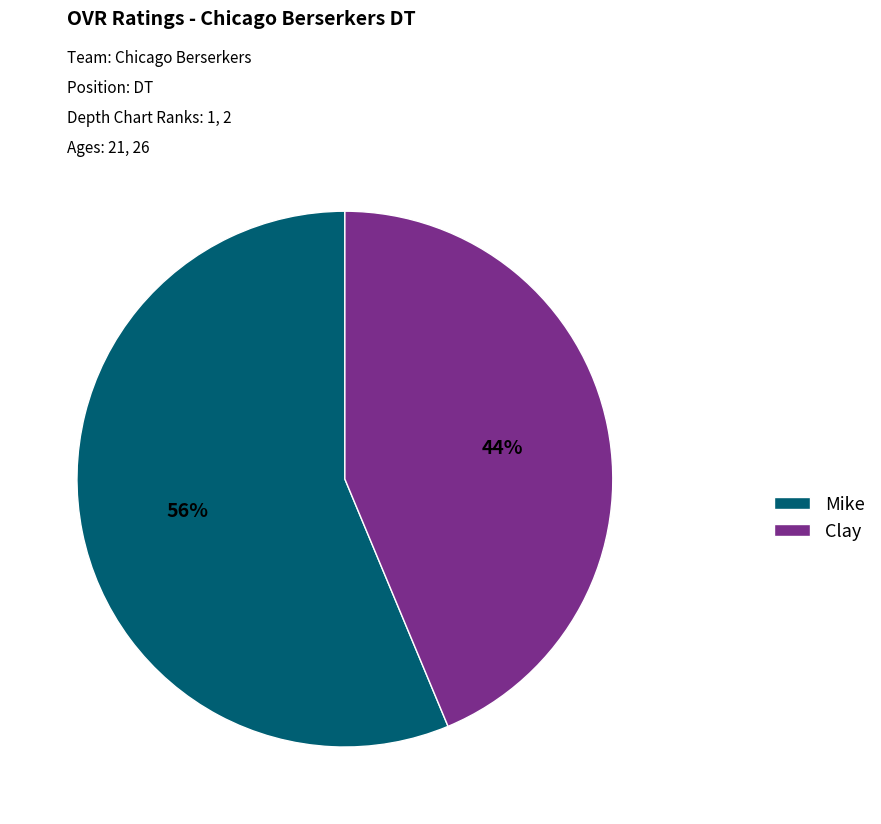

Do Clay and Mike together represent more than half of the pie?

Yes